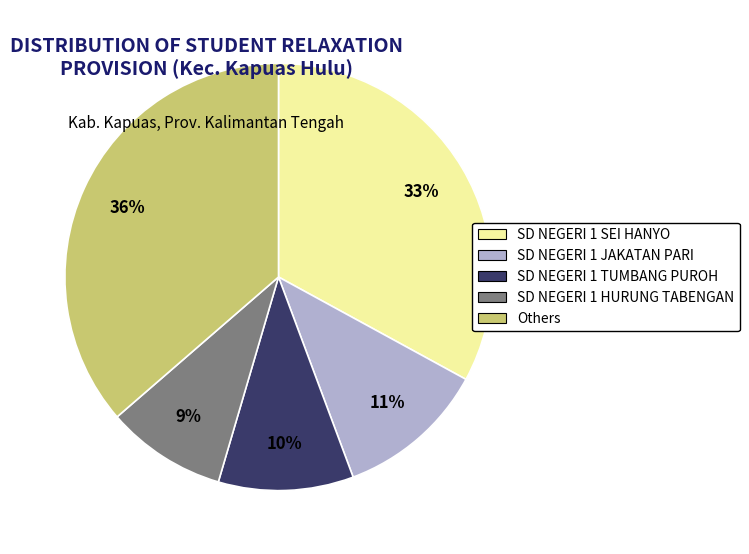

To the nearest percent, what is the difference between the largest and smallest slice percentages?

27%